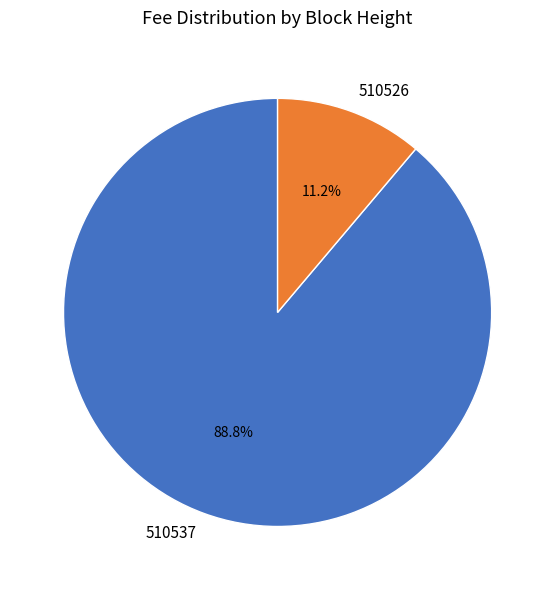

Count the number of slices in the pie.

2